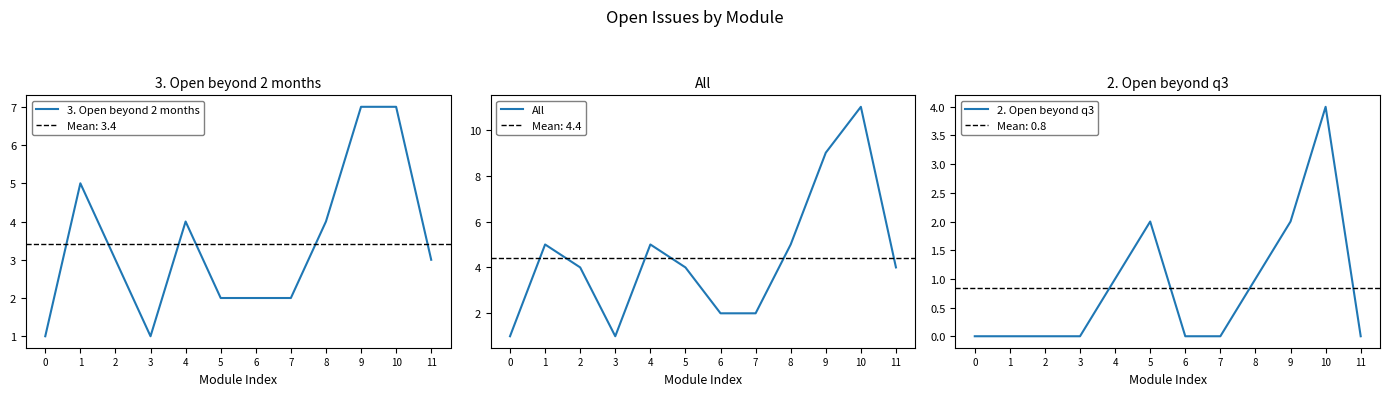

True or false: 3. Open beyond 2 months and 2. Open beyond q3 intersect in this chart.

False